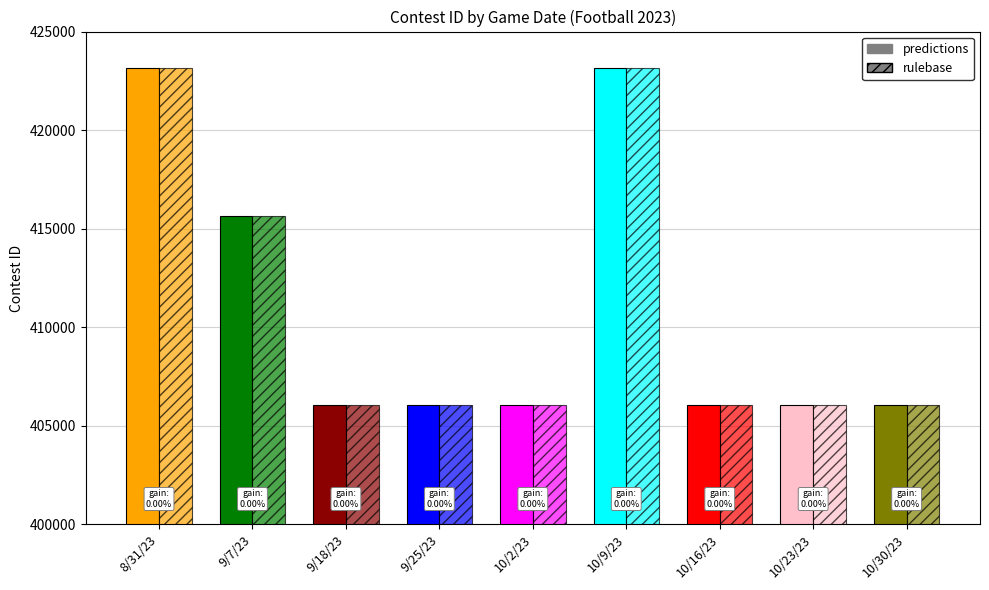

List the series in order of their peak value, highest first.

predictions, rulebase